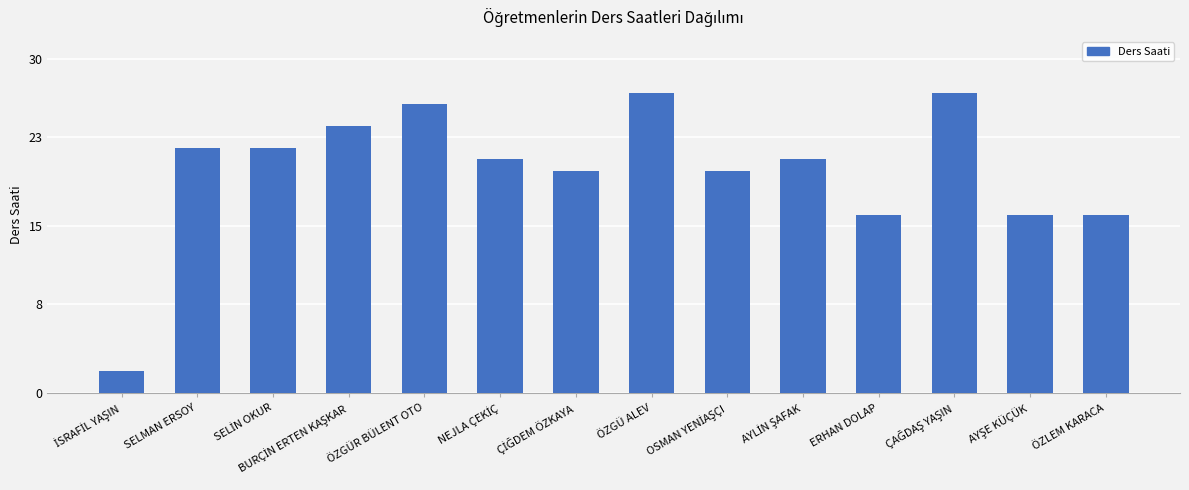

What is the sum of all values?

280